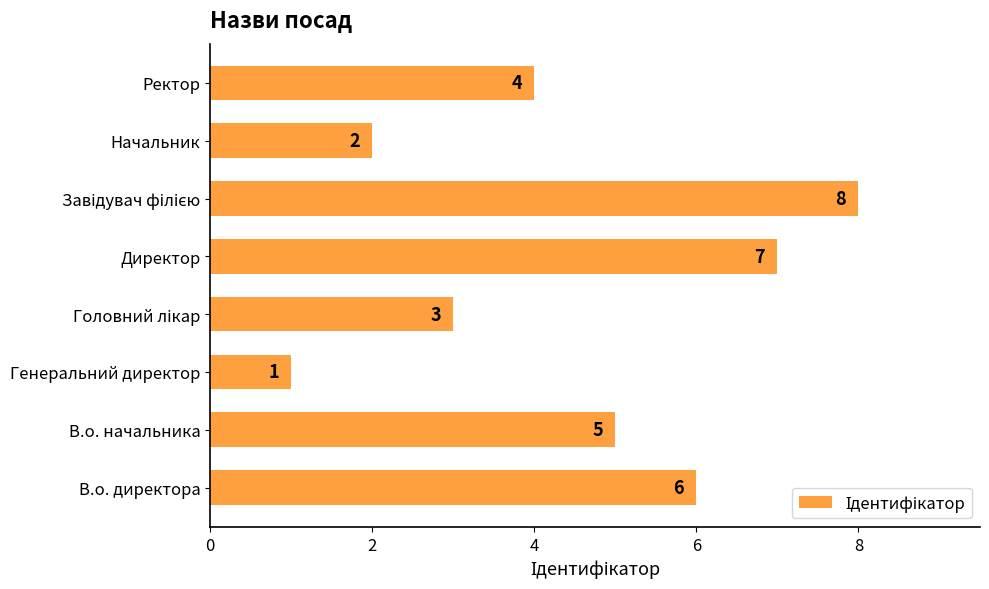

How many values are between 3 and 7?

5